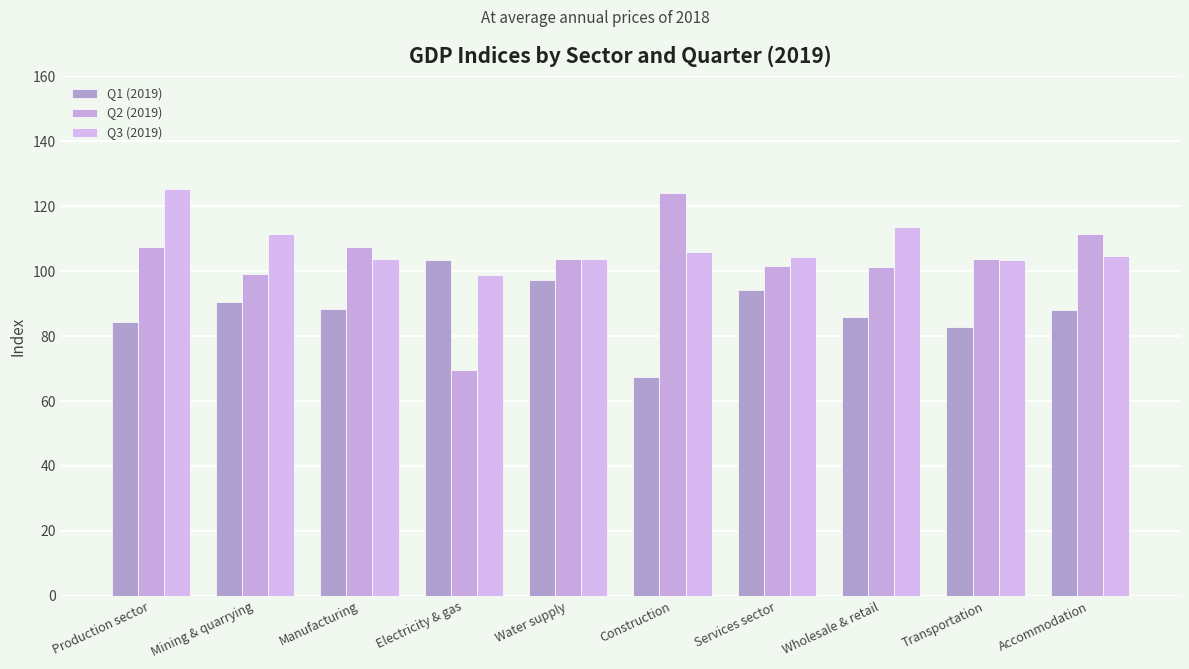

What is the greatest value displayed?

125.3